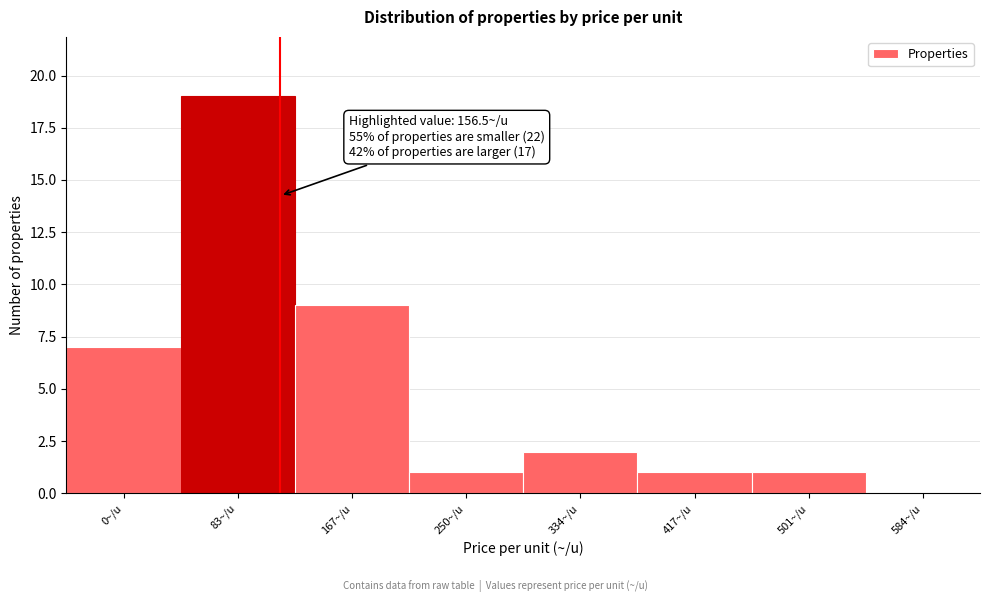

Reading left to right, transcribe all the data shown in this chart.

0~/u=7	83~/u=19	167~/u=9	250~/u=1	334~/u=2	417~/u=1	501~/u=1	584~/u=0